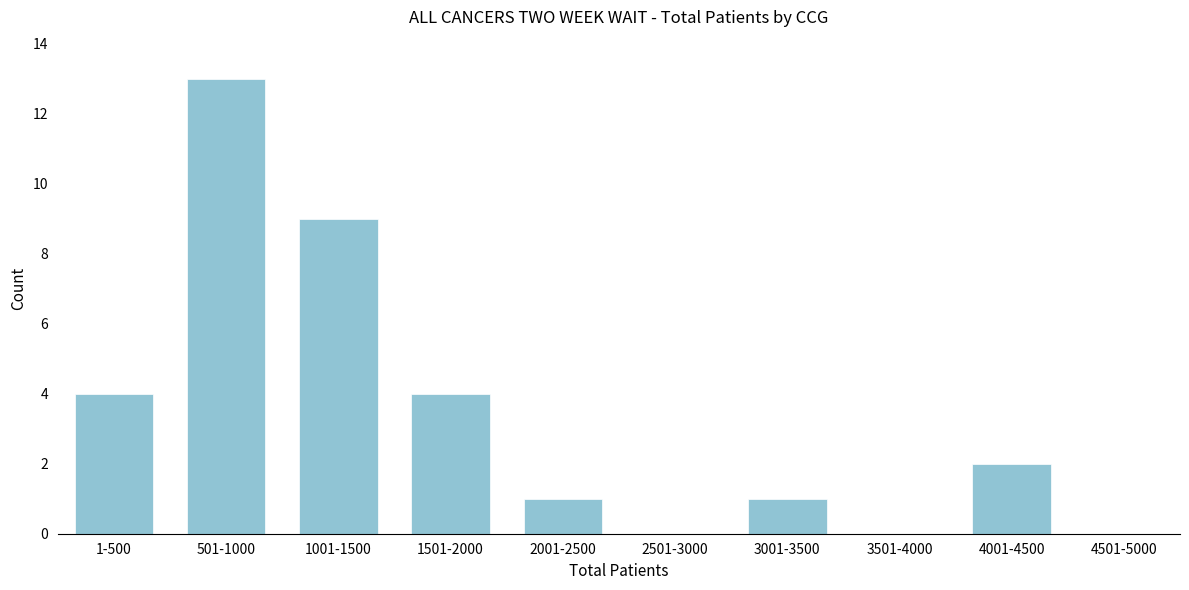

Reading left to right, extract all data points from this chart.

1-500=4	501-1000=13	1001-1500=9	1501-2000=4	2001-2500=1	2501-3000=0	3001-3500=1	3501-4000=0	4001-4500=2	4501-5000=0